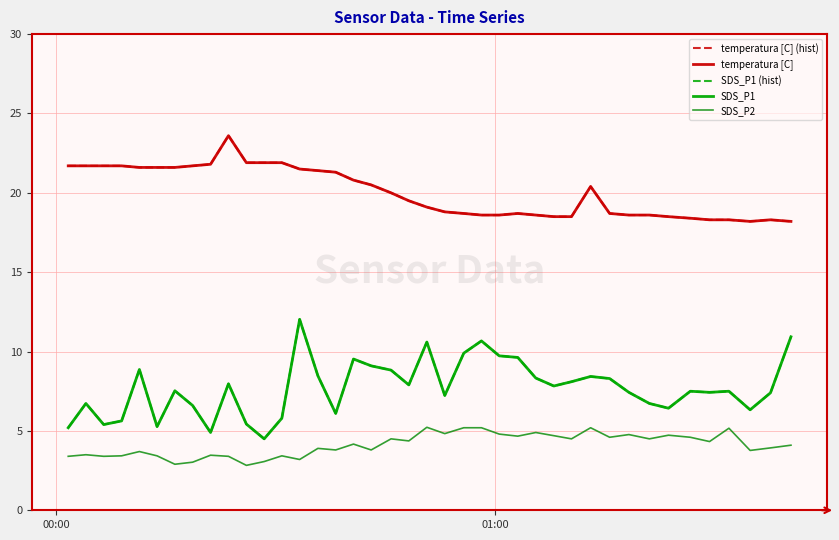

How many lines are shown in the chart?

5